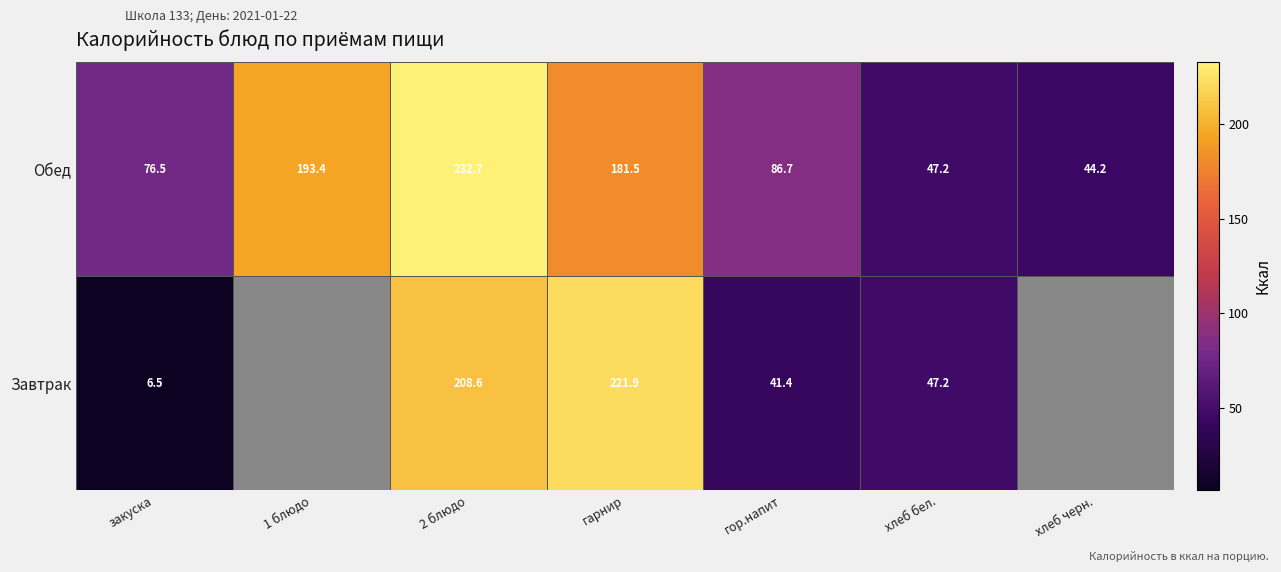

Is the value of Завтрак at 2 блюдо greater than the value of Обед at хлеб бел.?

Yes